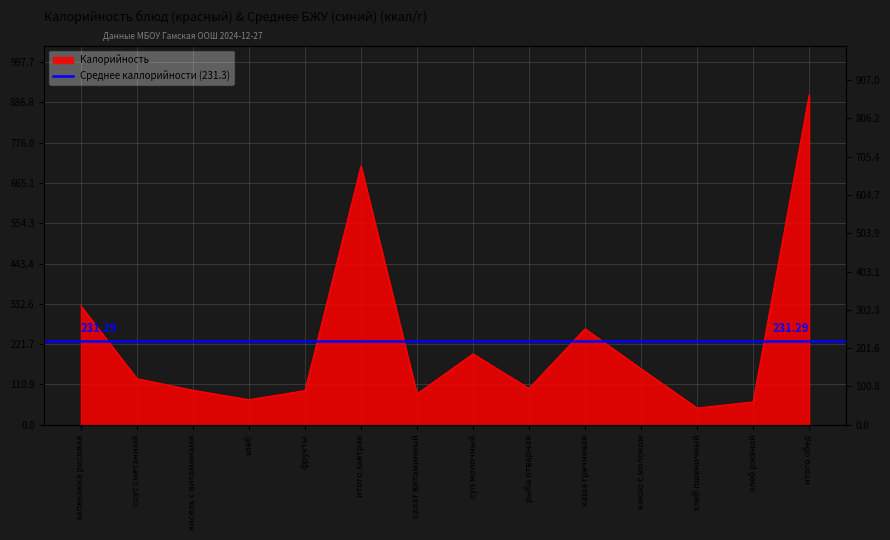

Which label corresponds to the largest value in the chart?

итого обед